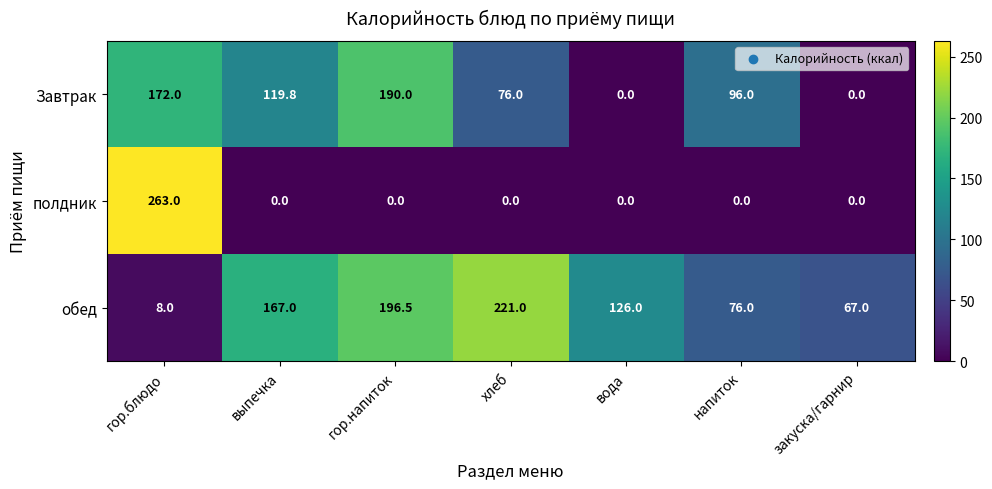

What is the spread (max minus min) of values at гор.напиток?

196.5